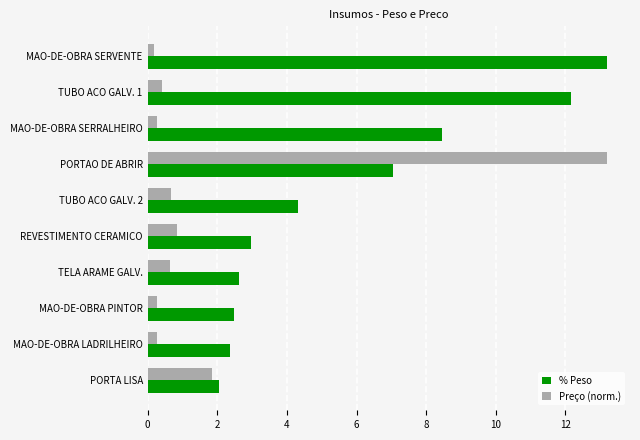

Which series has the widest spread of values?

Preço (norm.)